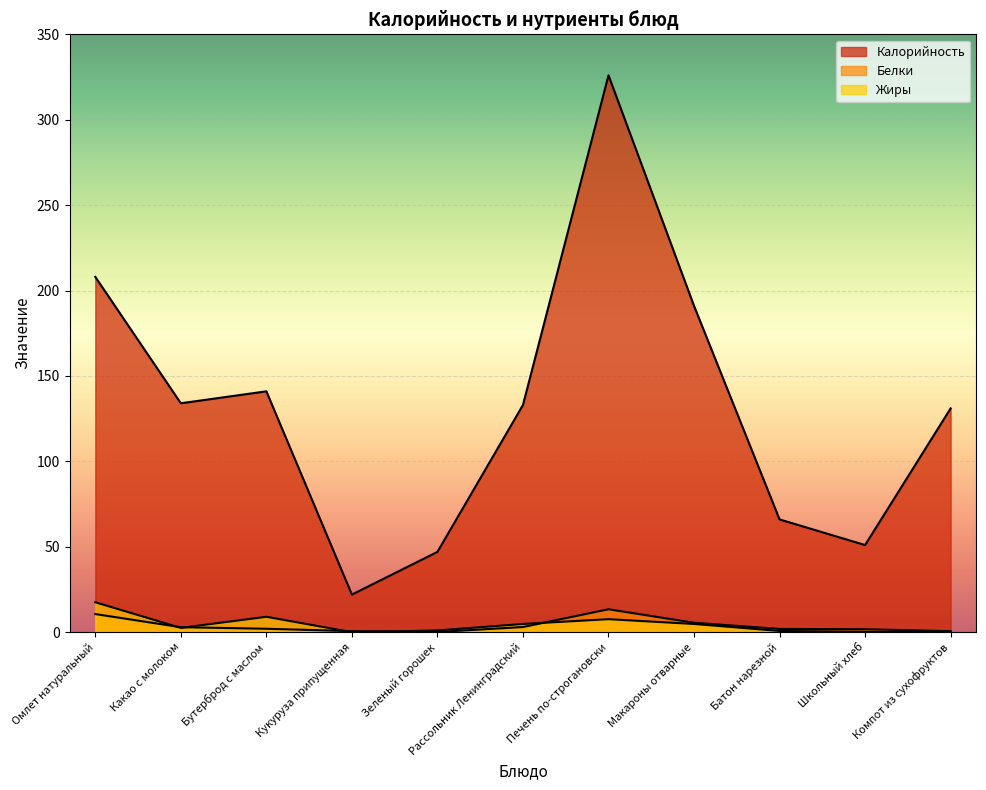

What are all the series names shown in the legend?

Калорийность, Белки, Жиры